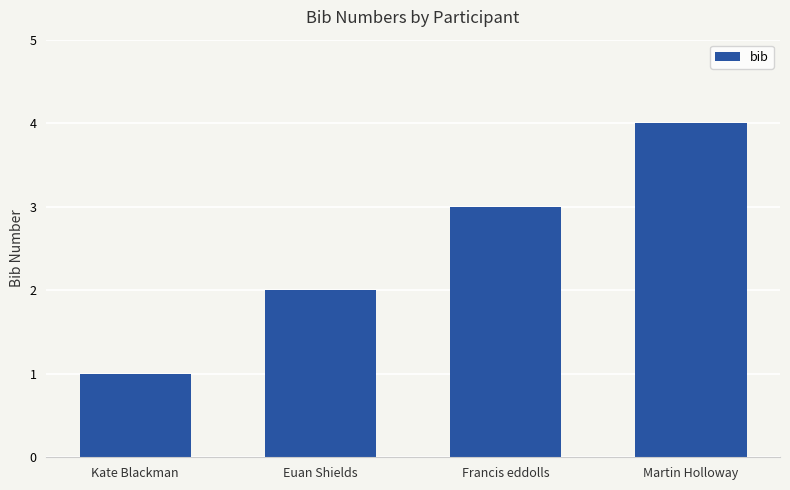

What value does the data have at Francis eddolls?

3